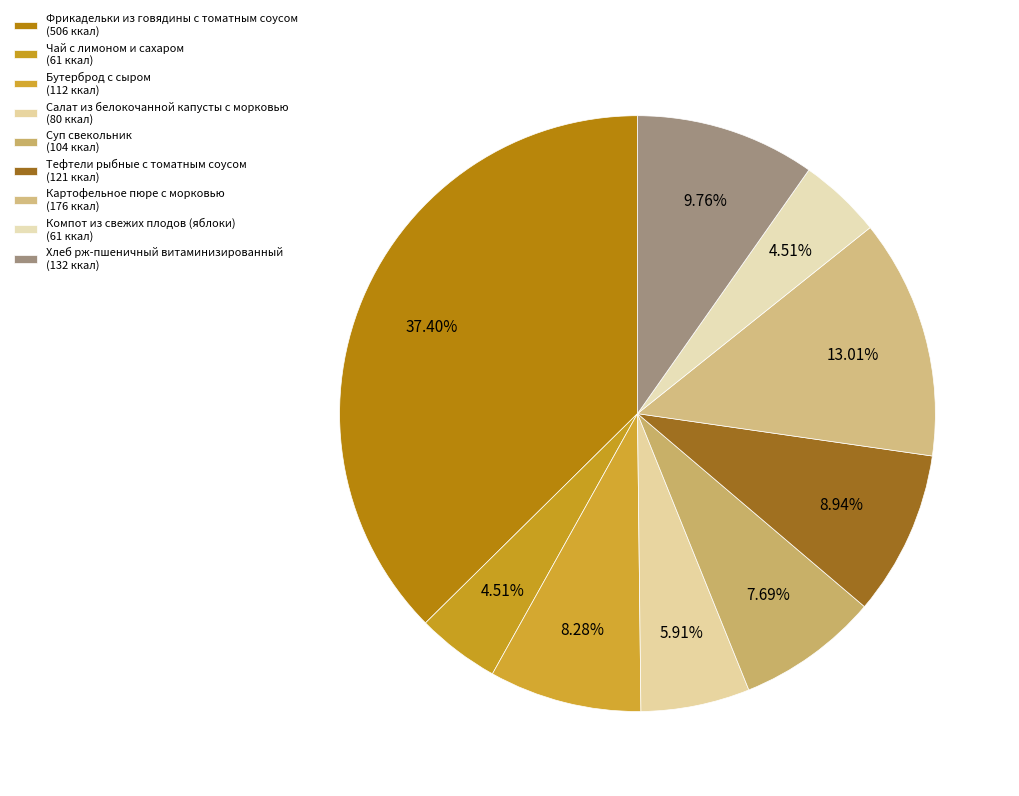

Is it true that Бутерброд с сыром is 8% of the pie?

True